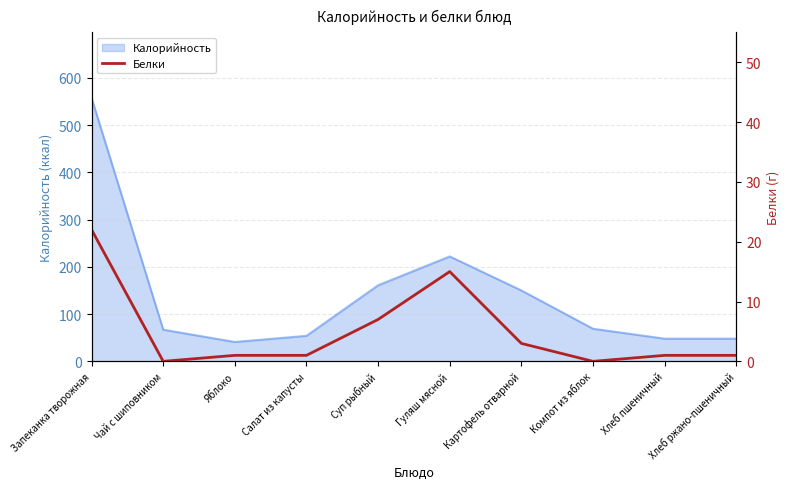

Is it true that Калорийность equals 309 at Гуляш мясной?

False